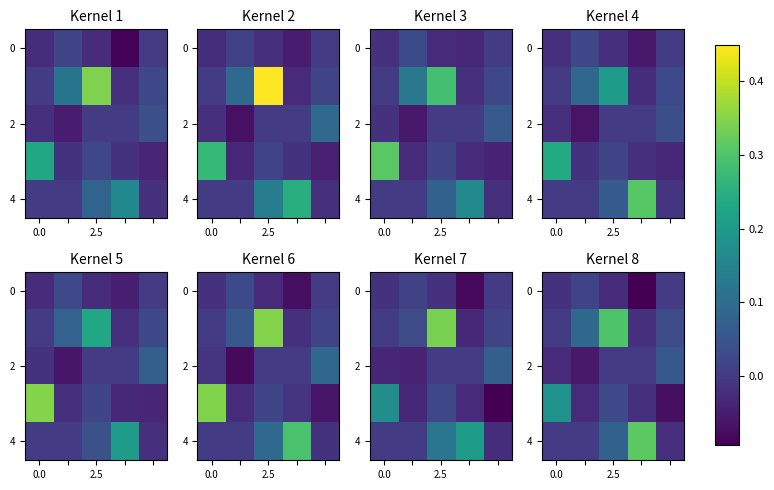

Which category has the lowest value across all series?

3